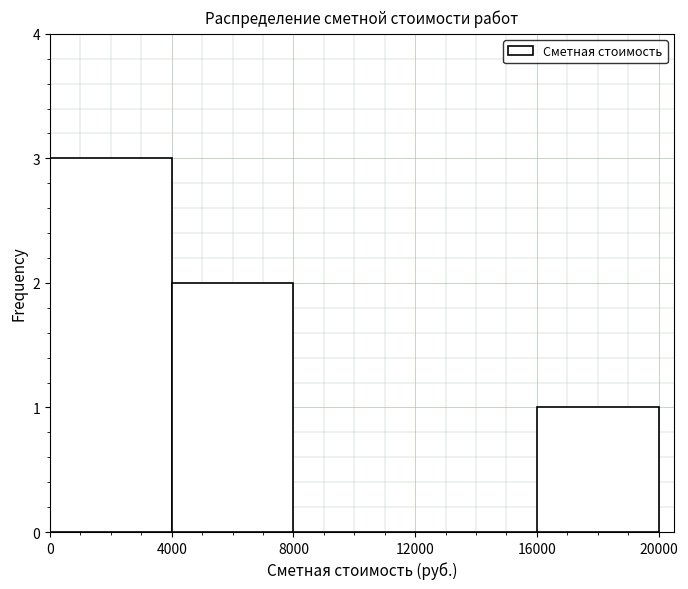

Which range on the x-axis has the tallest bar?

0 to 4000